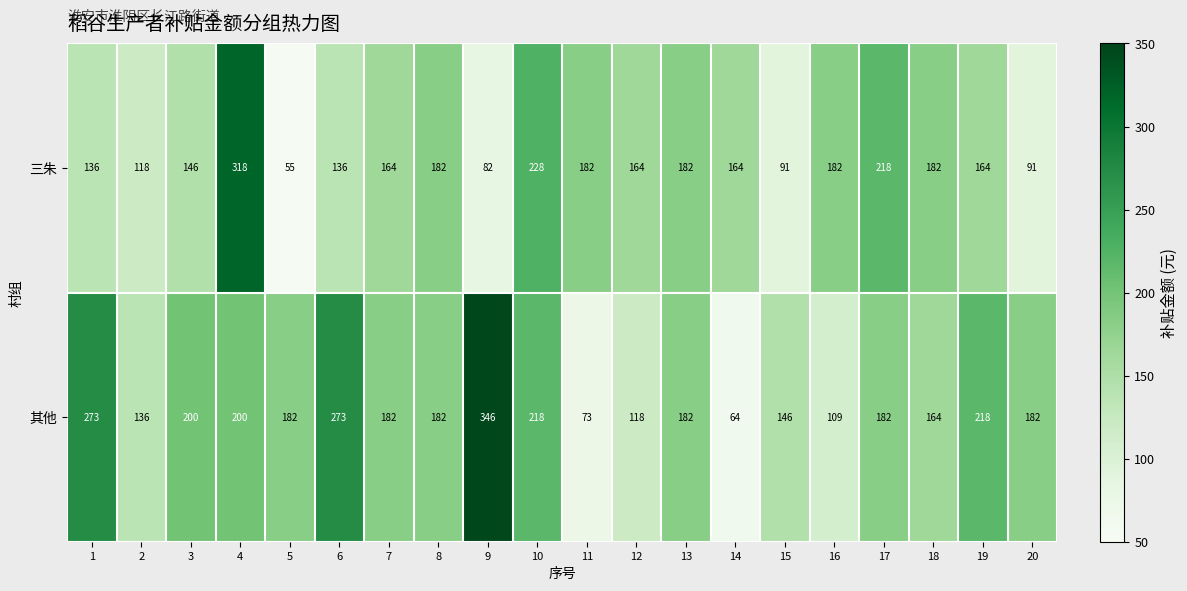

What is the sum of all 其他 values?

3630